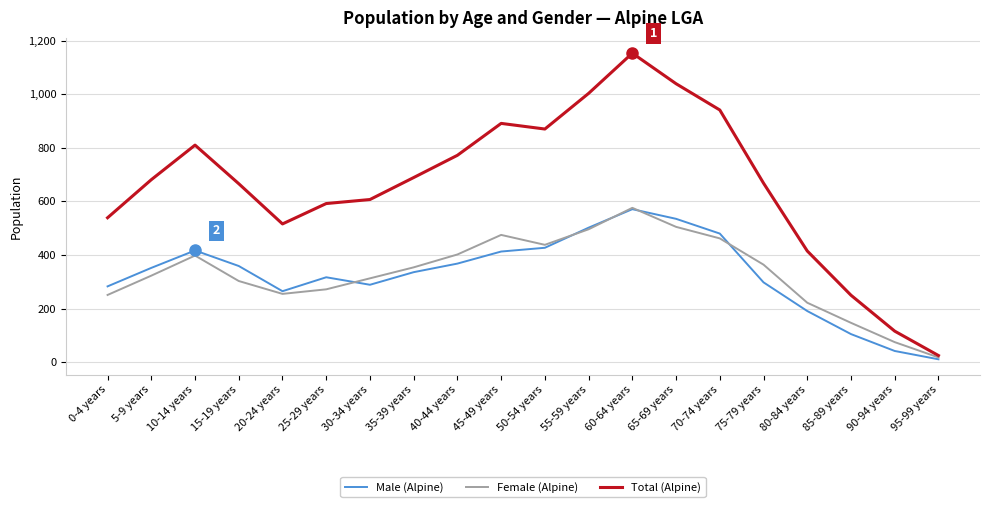

The Total (Alpine) series shows 839 at 20-24 years. True or false?

False